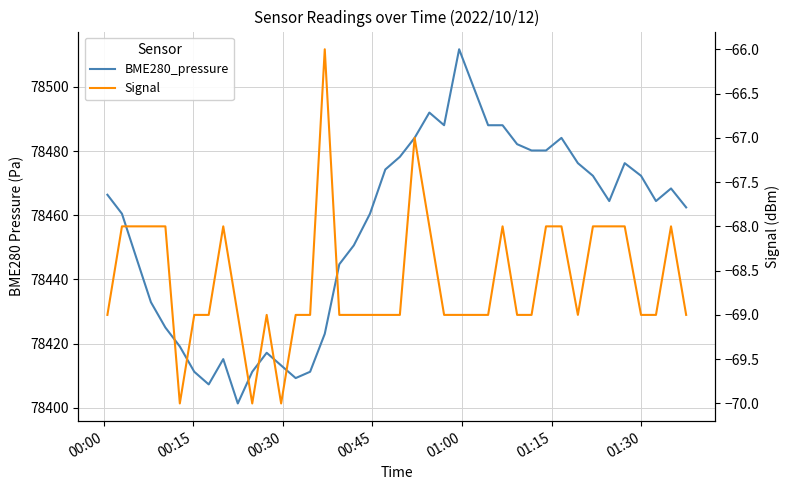

How many data points does each series have?

40